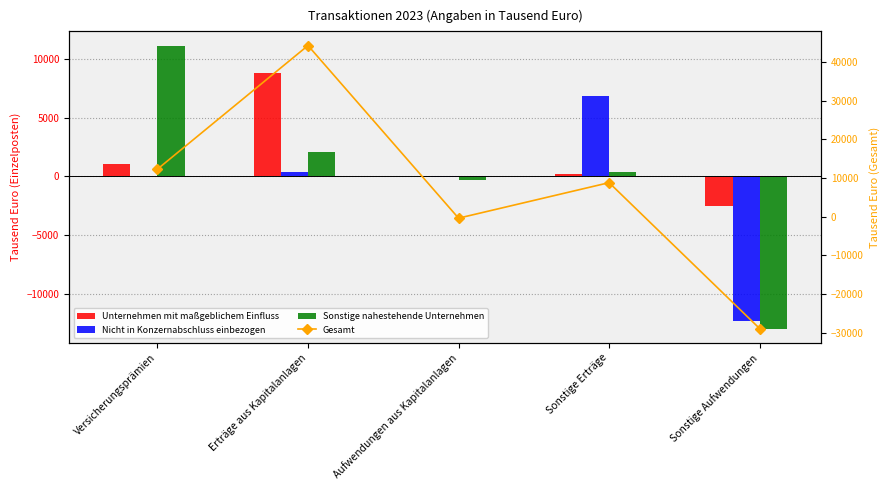

What is the highest value of the Unternehmen mit maßgeblichem Einfluss series?

8823